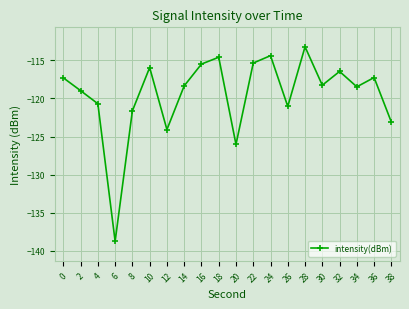

True or false: the data shows -162.3 at 12.

False